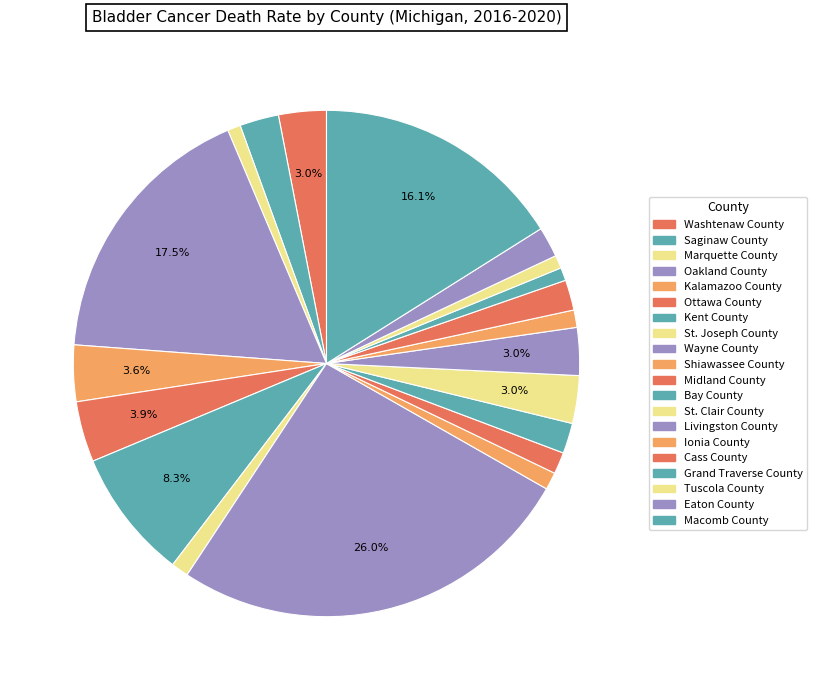

To the nearest percent, what percentage of the pie is Wayne County?

26%